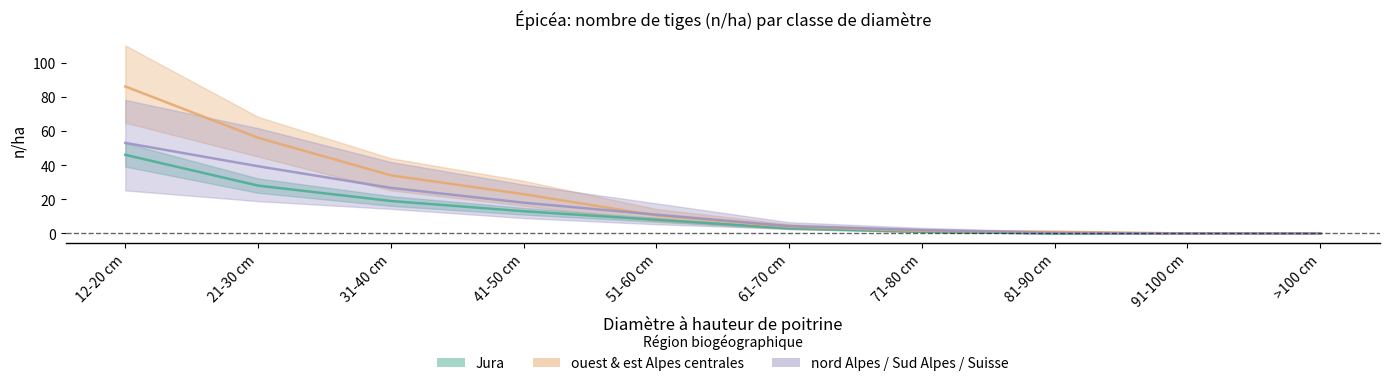

True or false: Suisse and Sud des Alpes intersect in this chart.

False